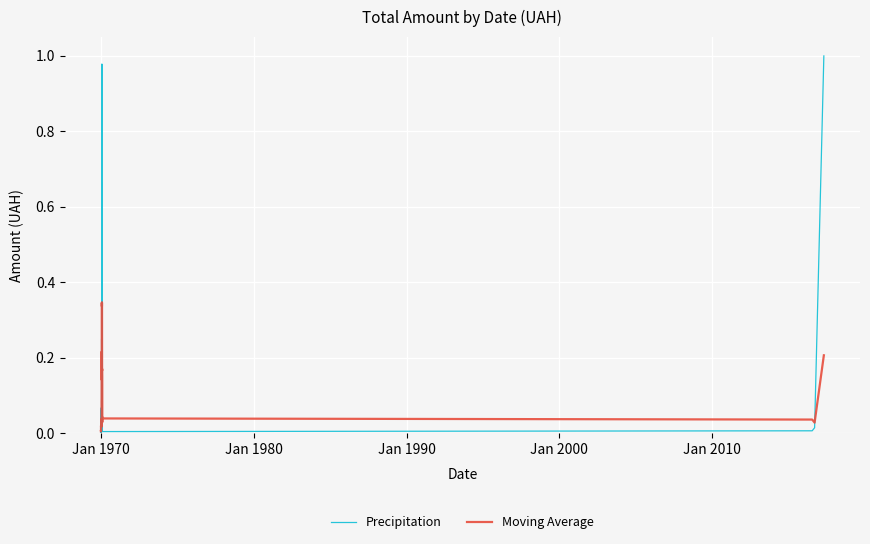

Which series has the largest range (max minus min)?

Precipitation